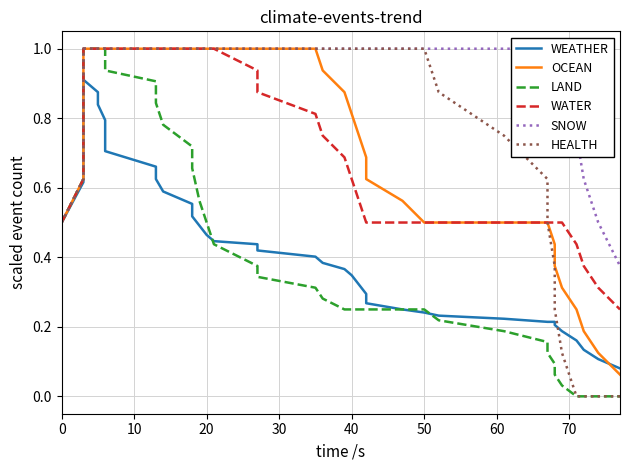

True or false: WEATHER has more than 2 interior local peaks.

False